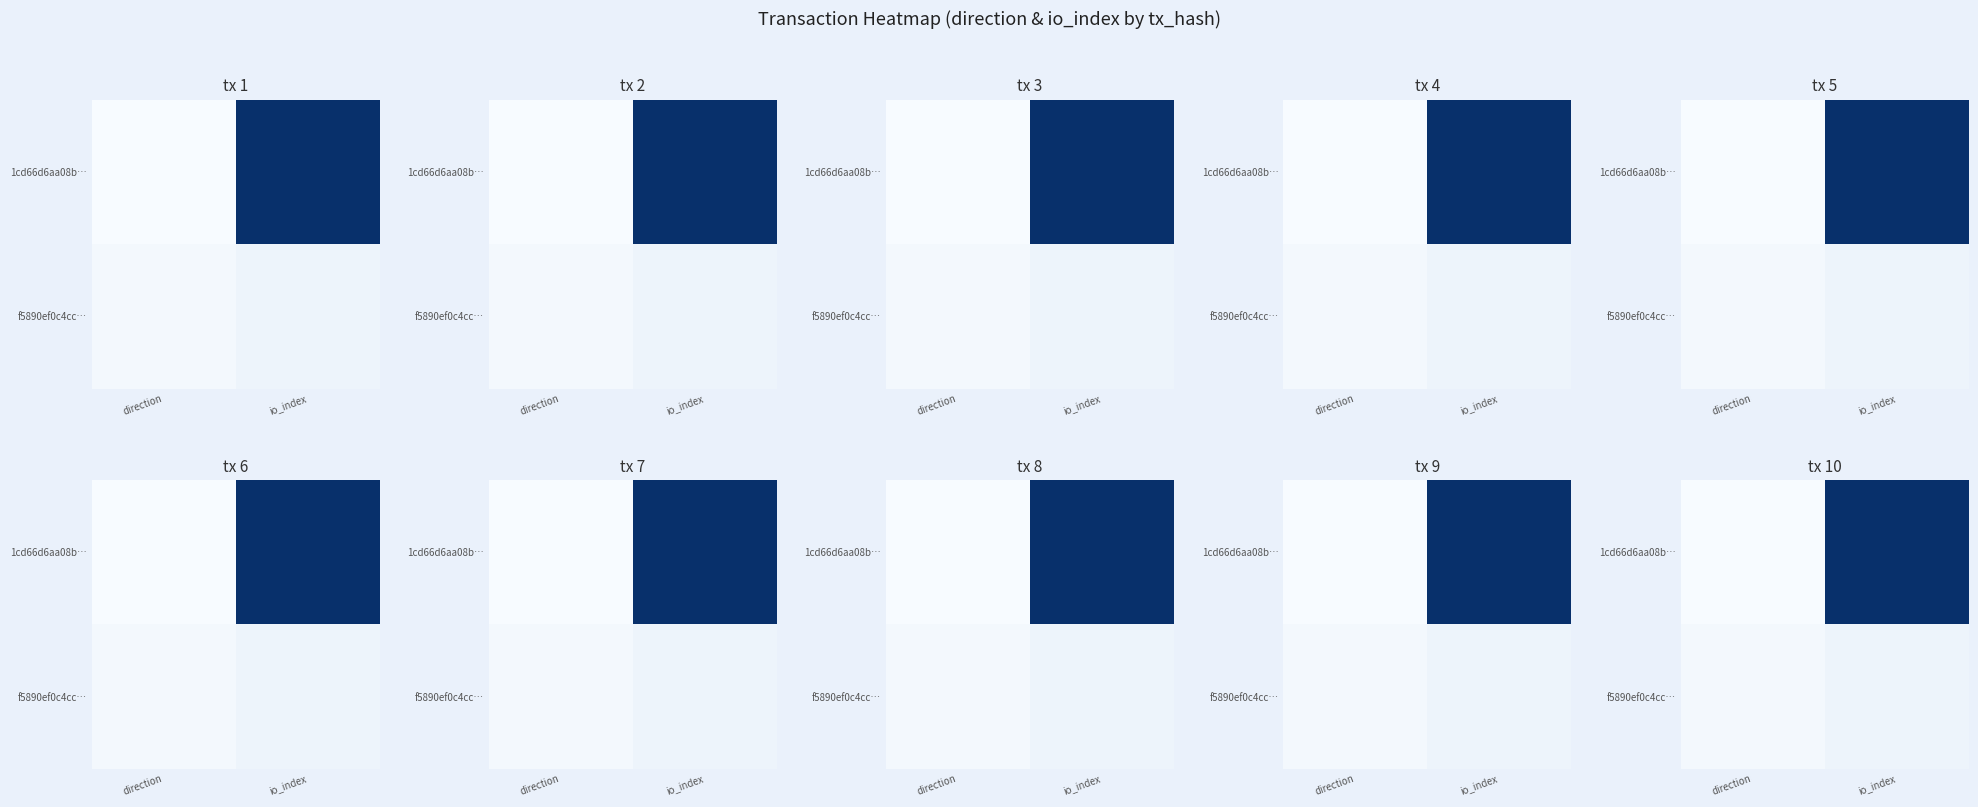

Count the f5890ef0c4cc… values in the range 1 to 4.

2